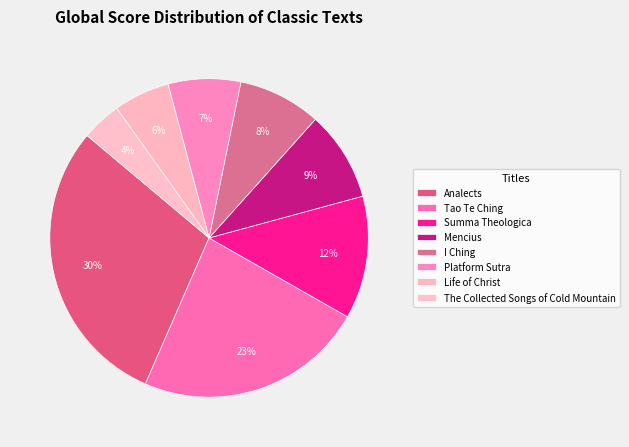

What is the largest slice in the pie chart?

Analects